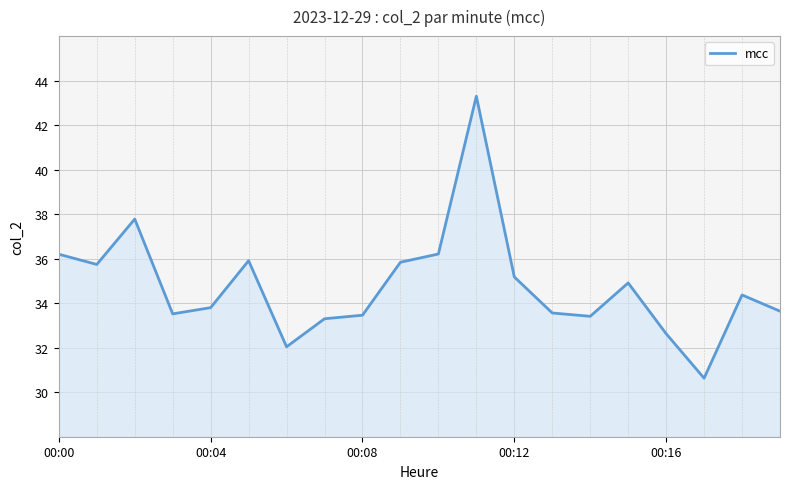

What is the value of the 10th point from the left?

35.8